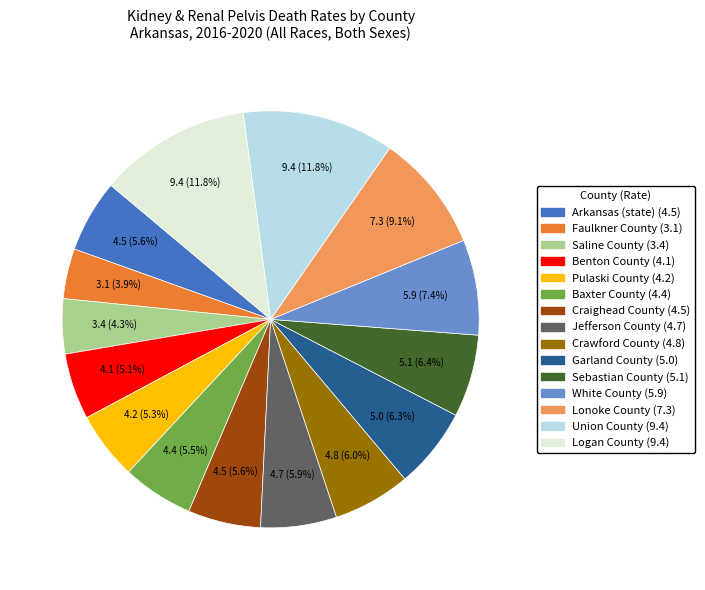

How many slices are in this pie chart?

15